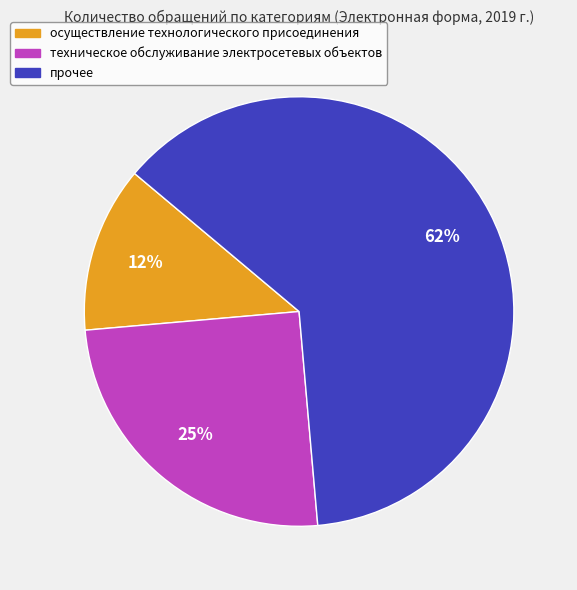

Does any single category account for the majority?

Yes